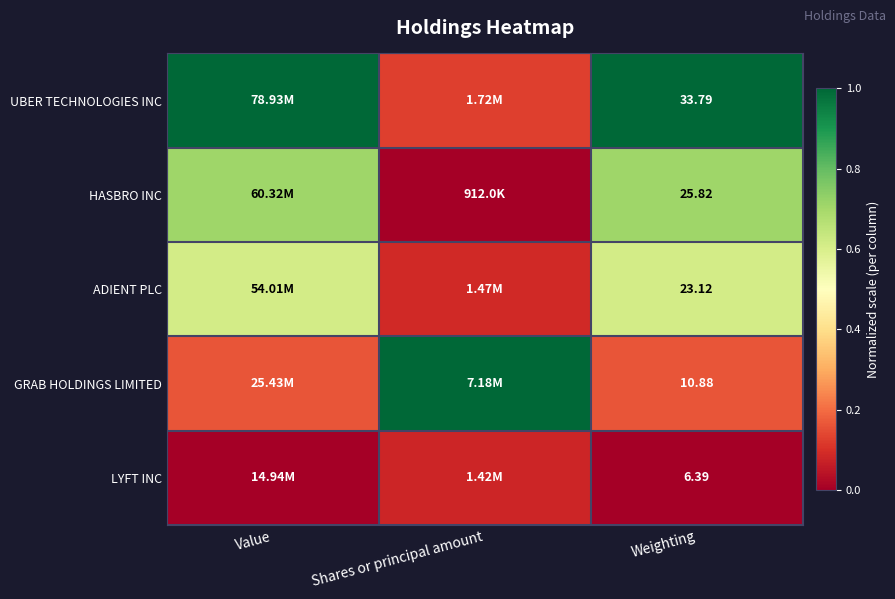

At Weighting, list the series in order from smallest to largest.

LYFT INC, GRAB HOLDINGS LIMITED, ADIENT PLC, HASBRO INC, UBER TECHNOLOGIES INC